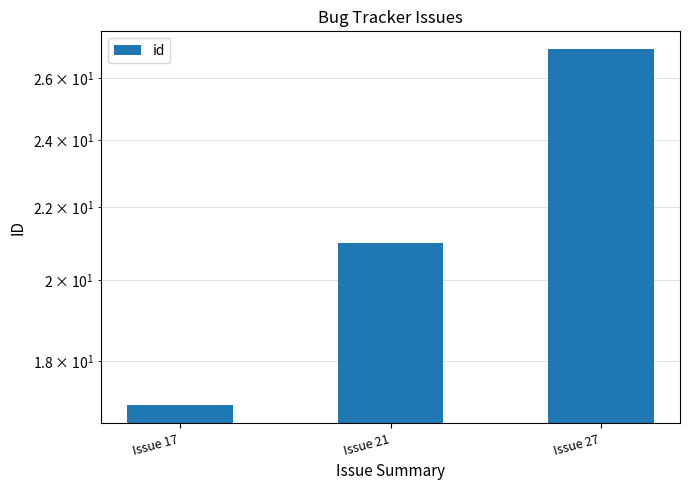

Reading left to right, extract all data points from this chart.

Issue 17=17	Issue 21=21	Issue 27=27